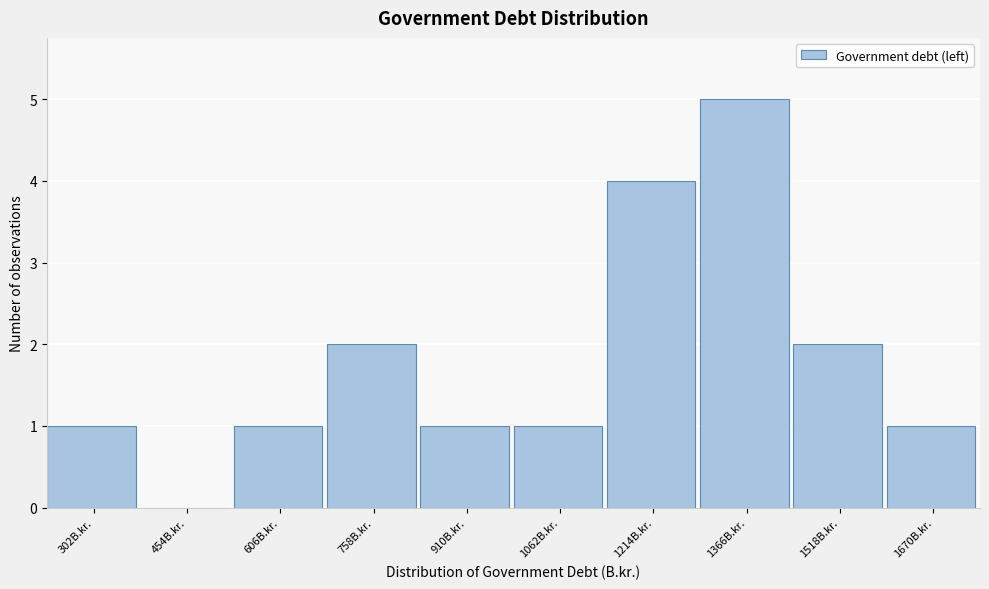

Reading left to right, what are all the values shown in this chart?

302B.kr.=1	454B.kr.=0	606B.kr.=1	758B.kr.=2	910B.kr.=1	1062B.kr.=1	1214B.kr.=4	1366B.kr.=5	1518B.kr.=2	1670B.kr.=1